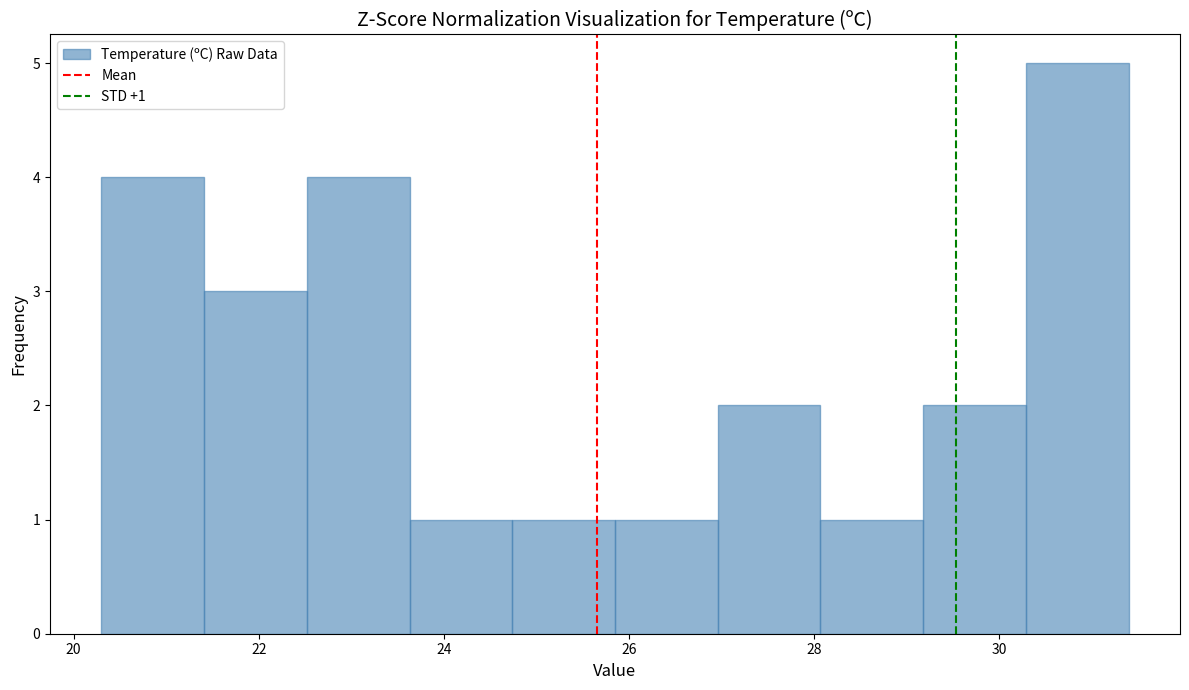

Which range on the x-axis has the tallest bar?

30.2 to 31.4